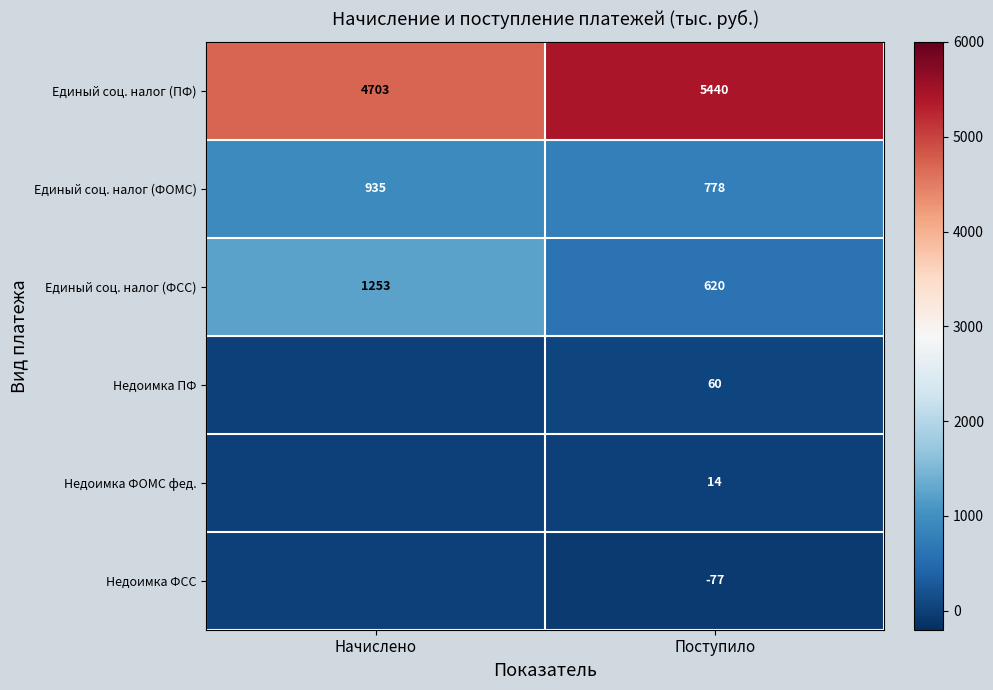

Where is Единый соц. налог (ФОМС) nearest to the value 856?

Поступило